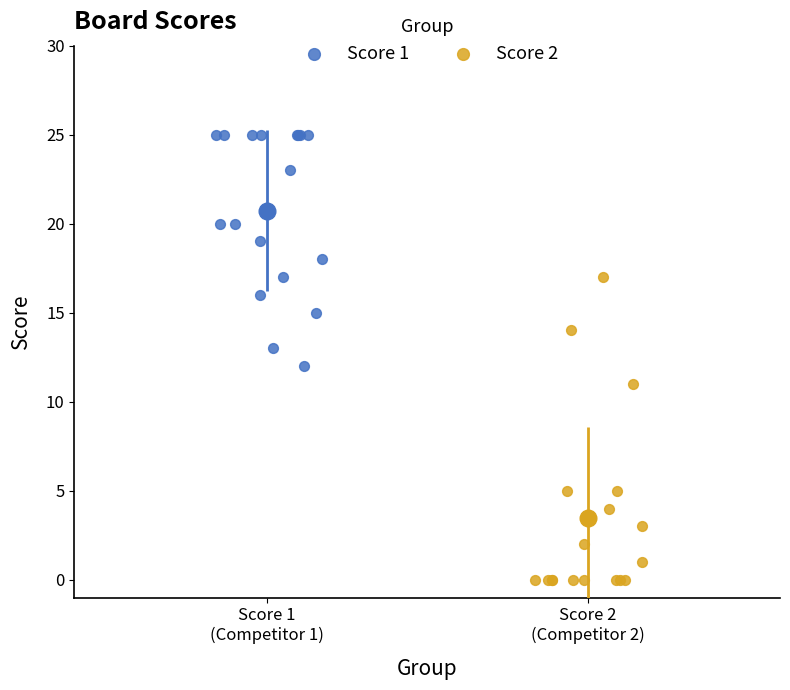

Which series contains the lowest Y value?

Score 2